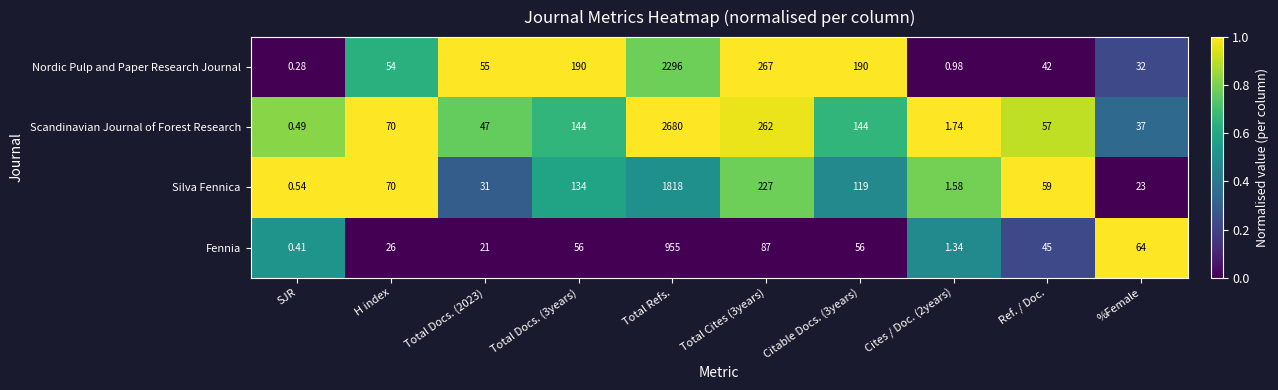

How many series are shown in this chart?

4